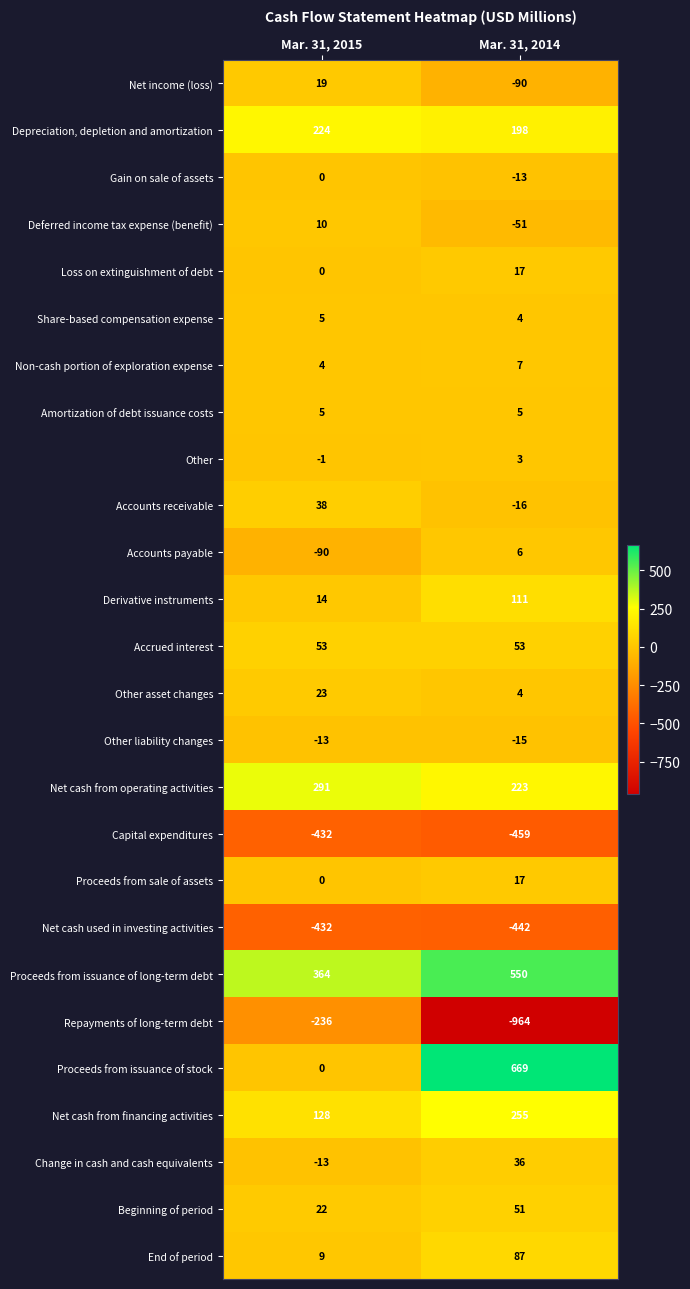

What is the maximum value shown in the chart?

669